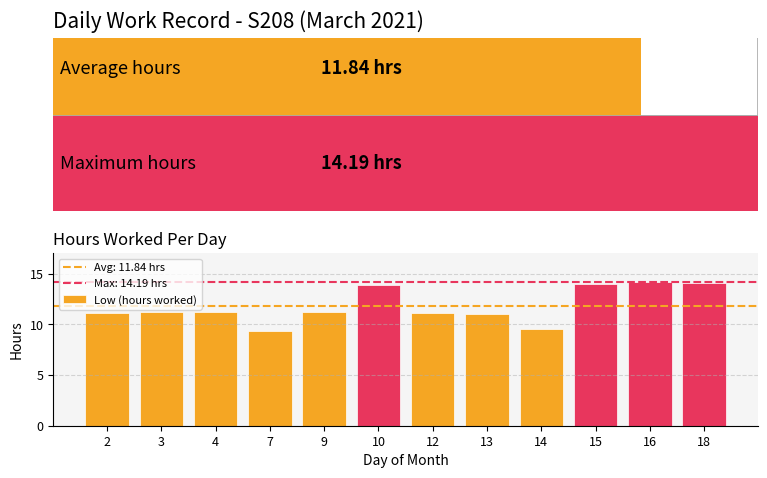

What is the change in value from 4 to 16?

+2.9